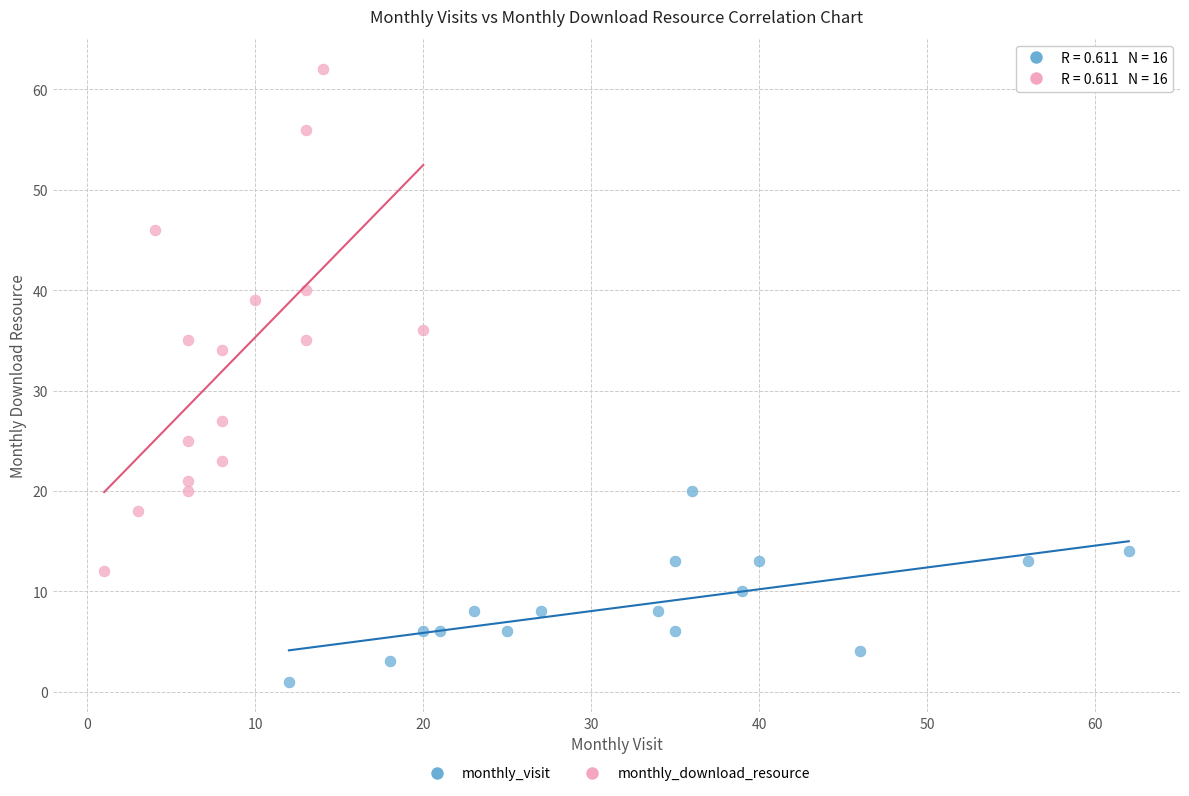

Which series reaches the maximum Y coordinate?

monthly_download_resource